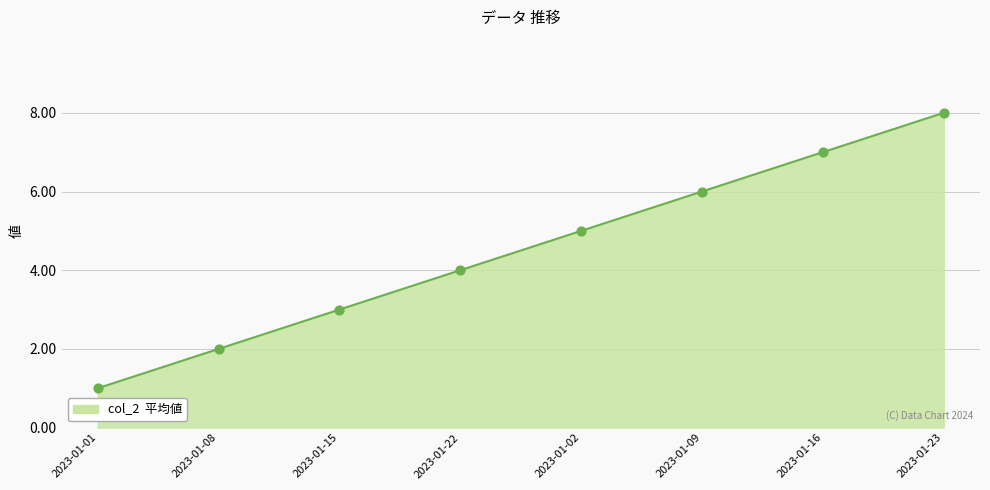

Between 2023-01-09 and 2023-01-16, which is larger?

2023-01-16